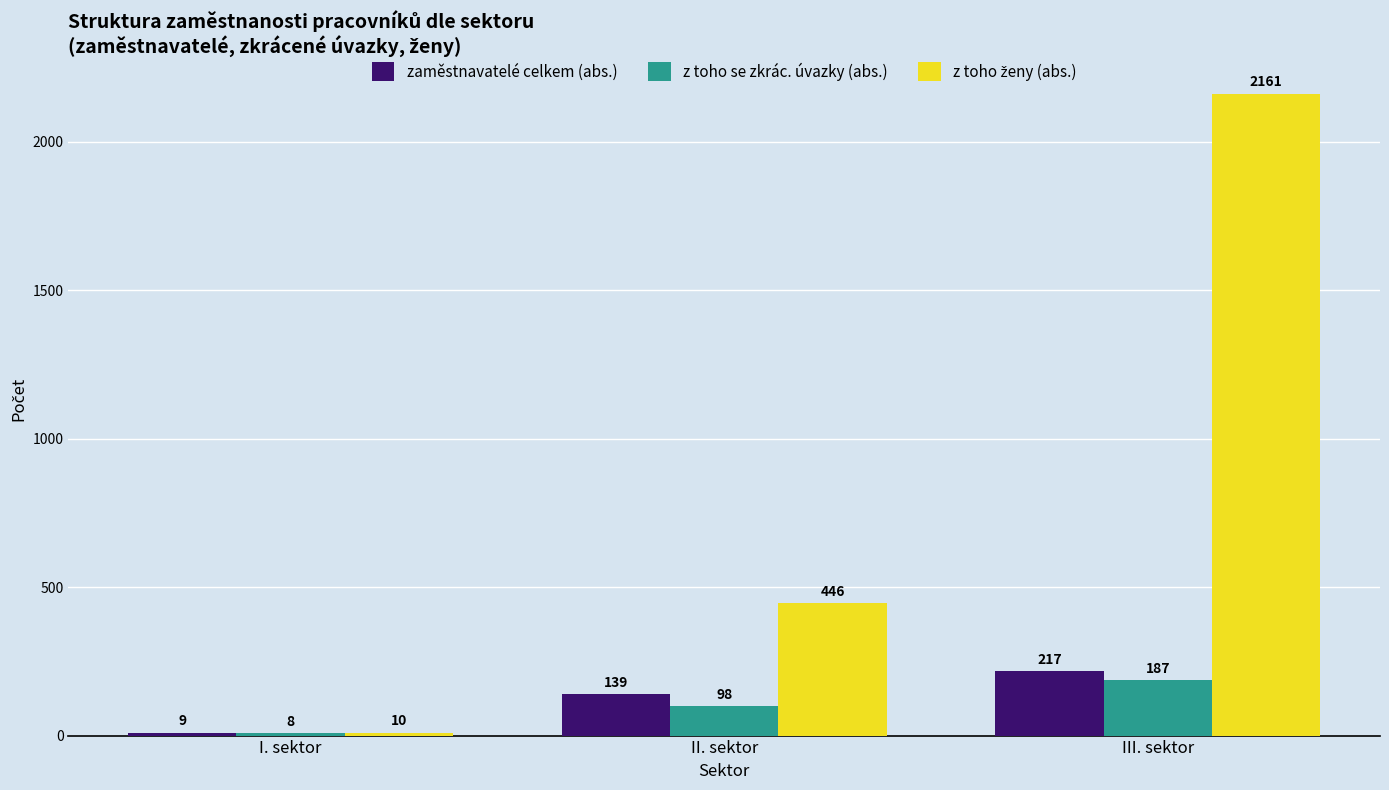

What is the minimum value shown in the chart?

8